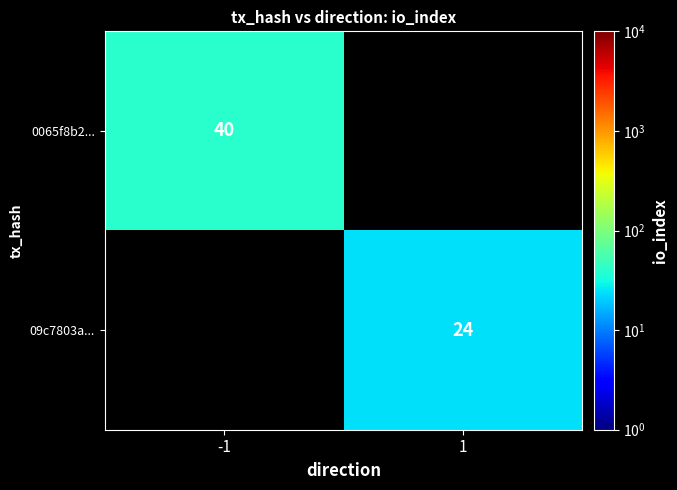

At which category does the chart reach its peak across all series?

-1